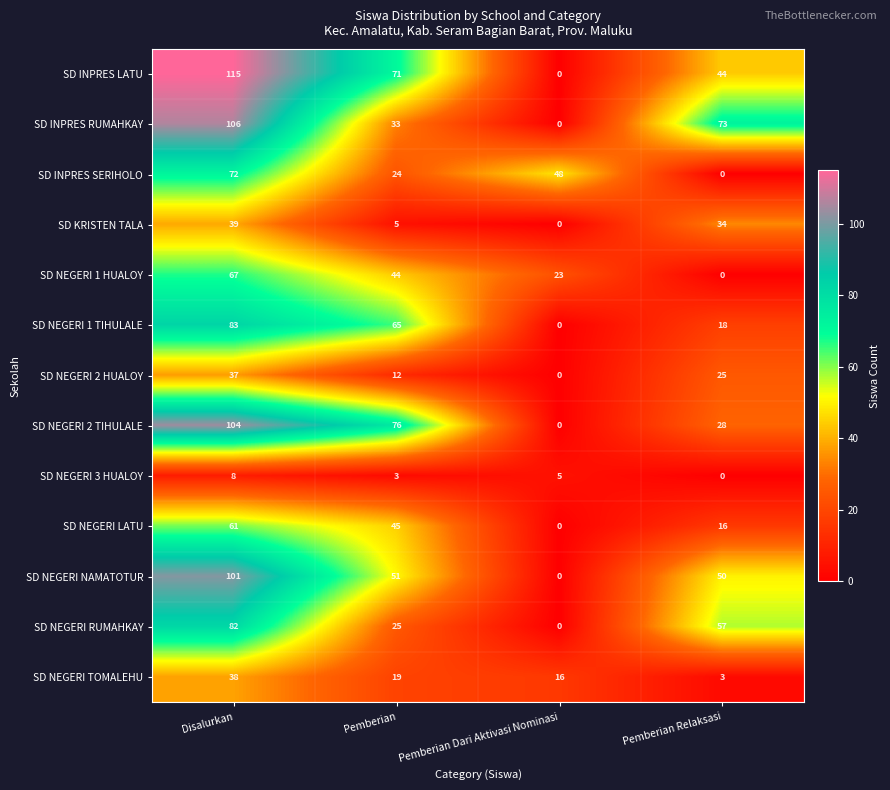

Between Pemberian and Pemberian Dari Aktivasi Nominasi, which series saw the biggest shift?

SD NEGERI 2 TIHULALE